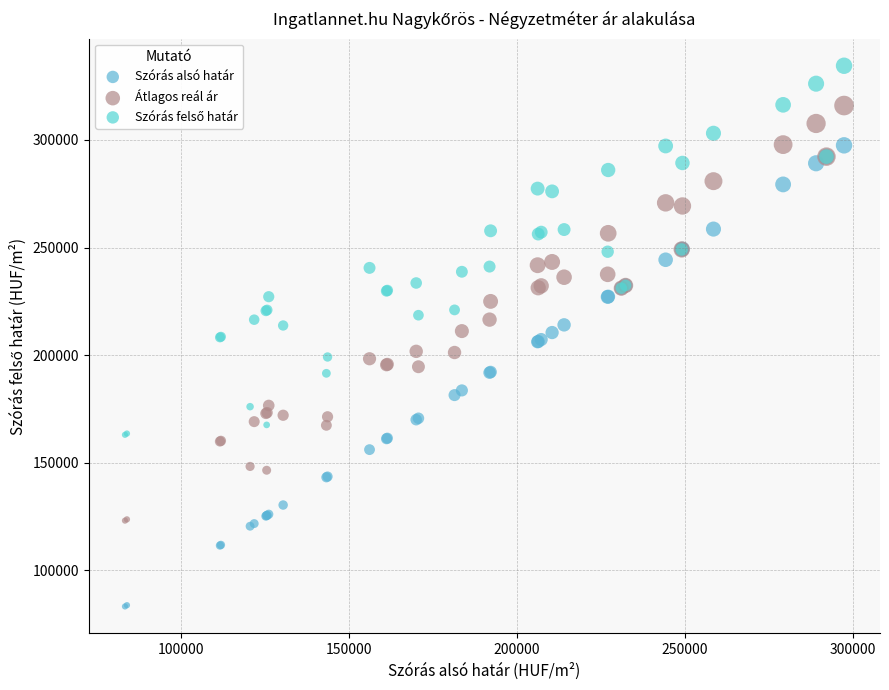

Which series has the widest spread of Y values?

Szórás alsó határ